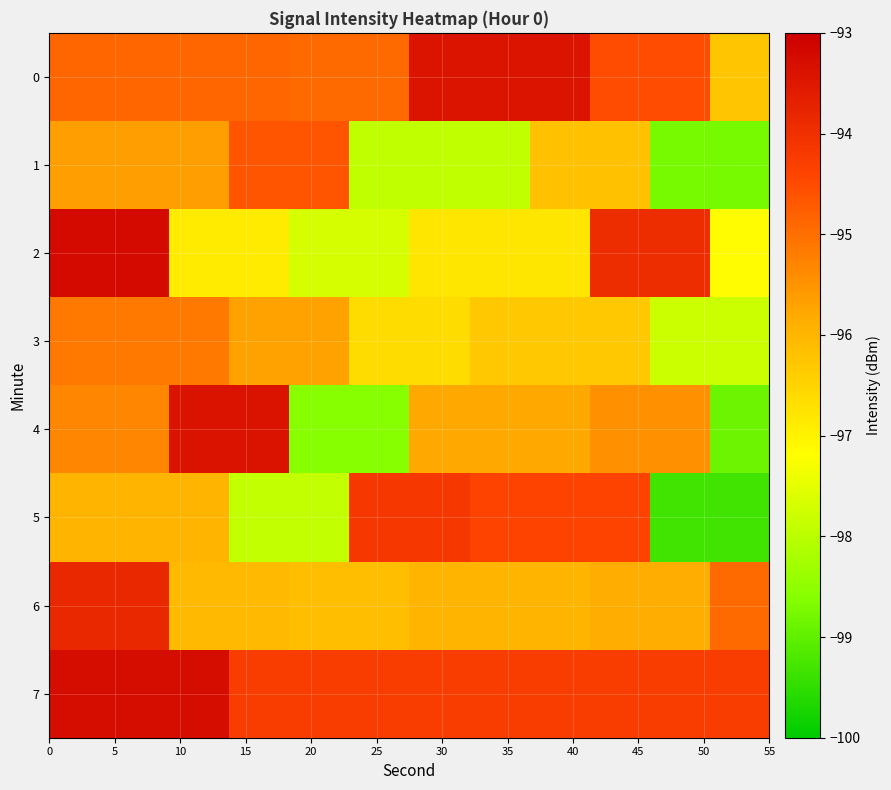

At how many categories does at least one series exceed -94?

9